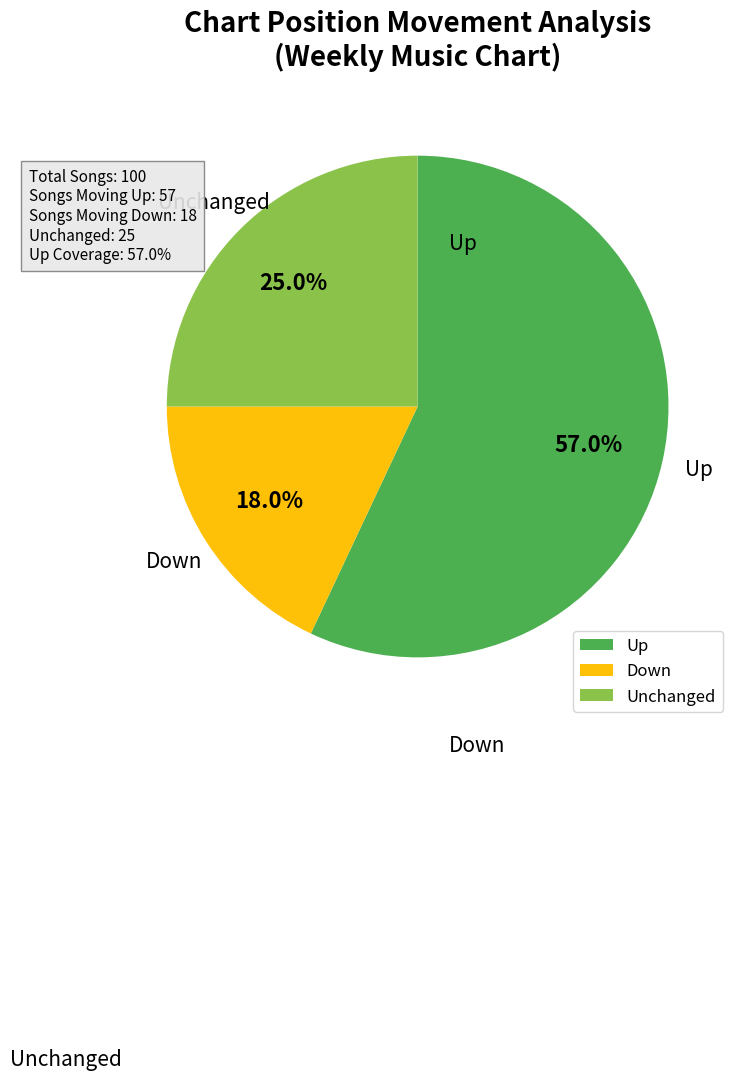

Which slice is the largest?

Up